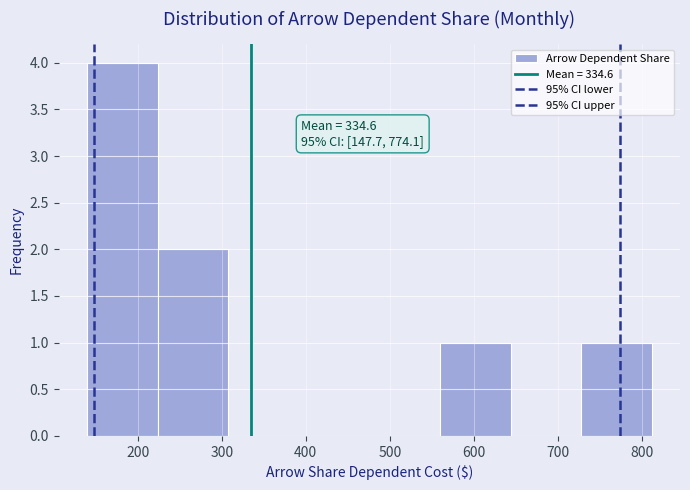

Which range on the x-axis has the tallest bar?

140 to 220